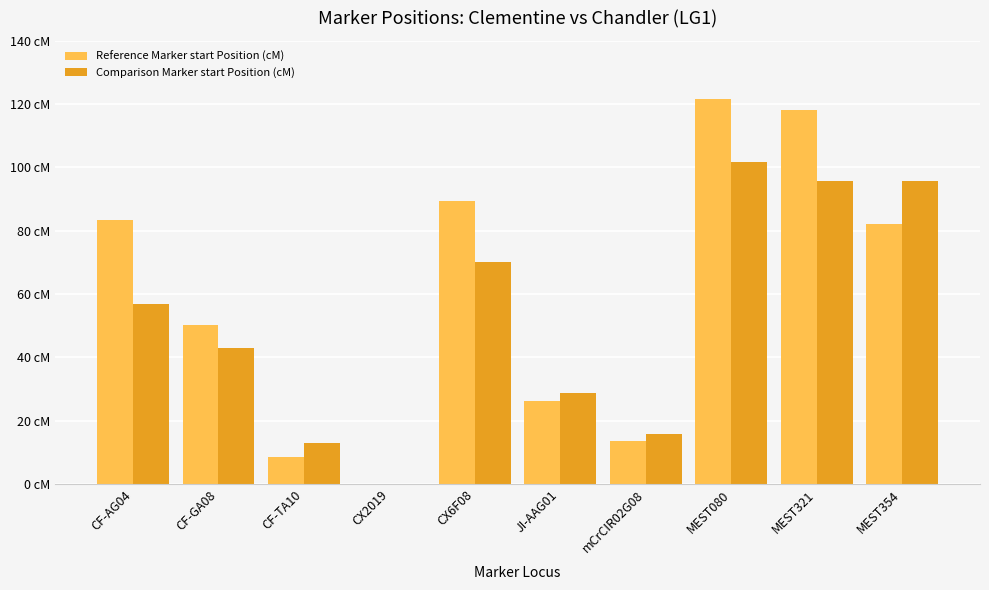

What are all the series names shown in the legend?

Reference Marker start Position (cM), Comparison Marker start Position (cM)